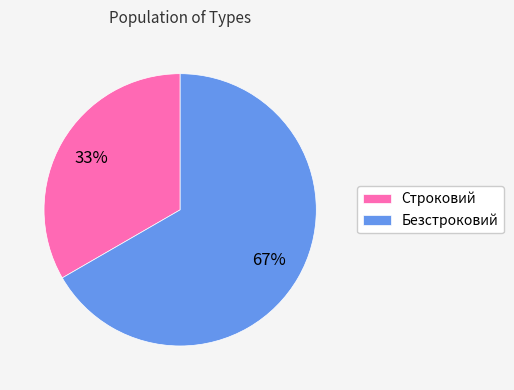

To the nearest percent, what is the combined percentage of Безстроковий and Строковий?

100%